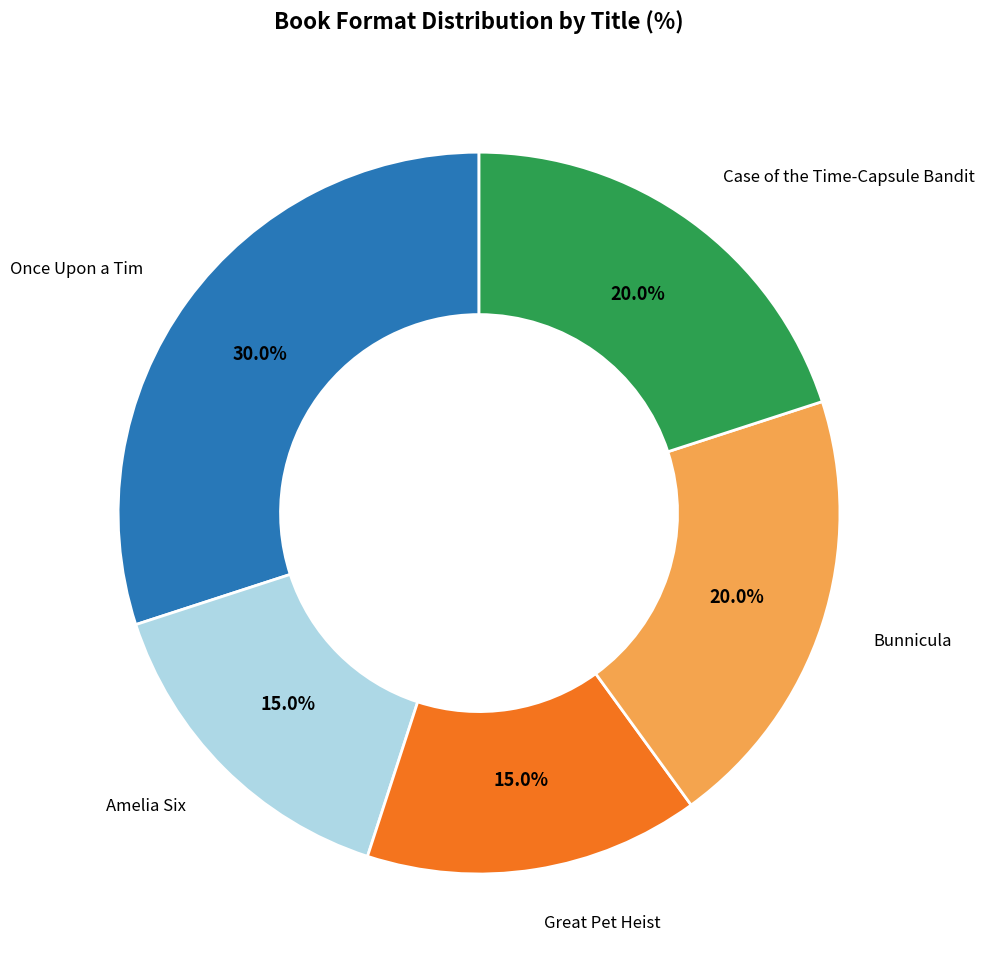

Is there any slice that represents more than half of the pie?

No